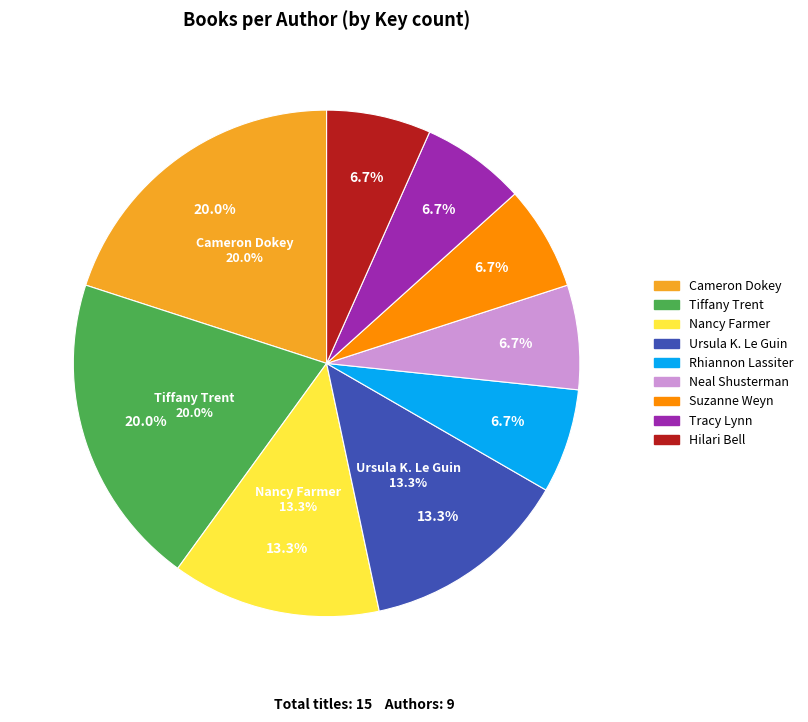

How much of the chart is everything except Suzanne Weyn?

93.3%